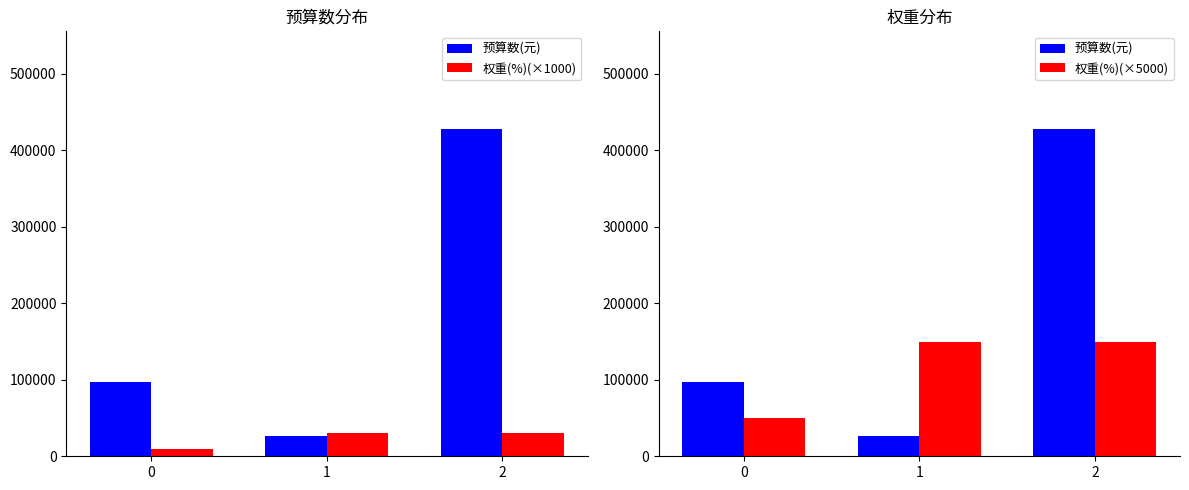

List the labels in order of 权重(%)(×1000) value, smallest first.

0, 1, 2